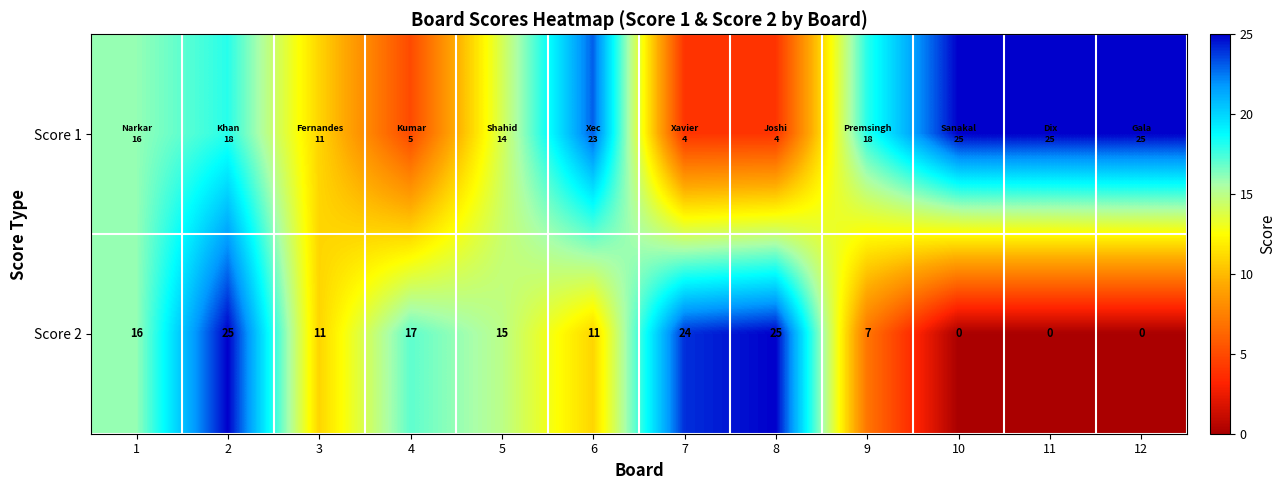

What is the sum of the Score 2 values at 5 and 2?

40